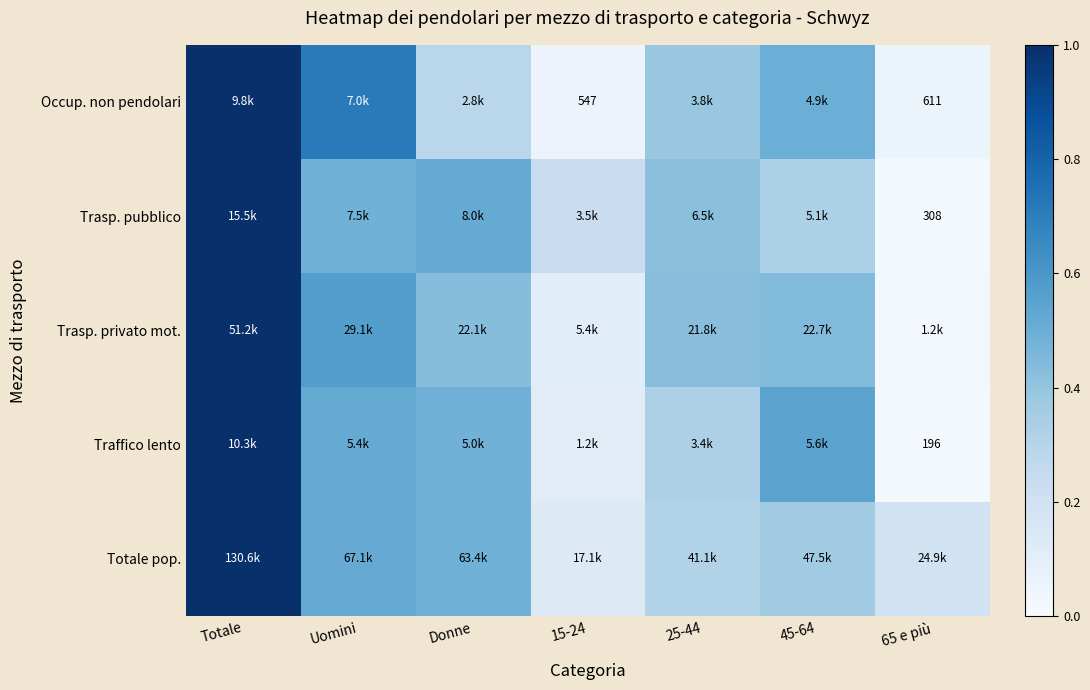

Is it true that Traffico lento equals 1.6 at Totale?

False